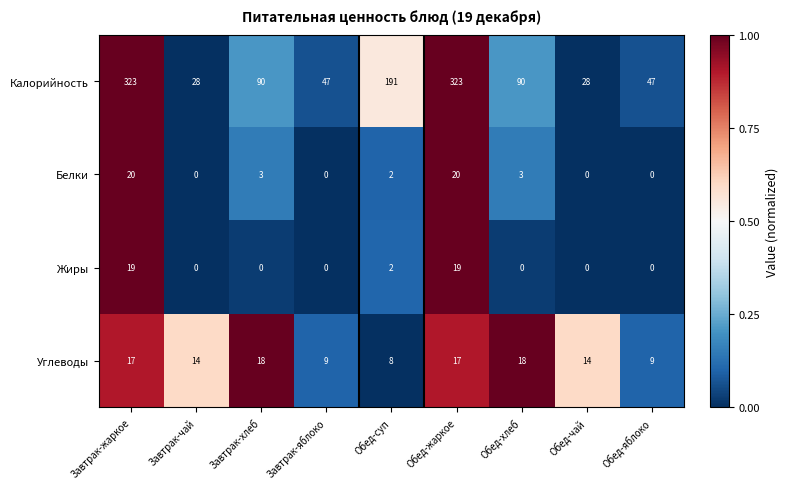

At Завтрак-жаркое, list the series in order from largest to smallest.

Калорийность, Белки, Жиры, Углеводы